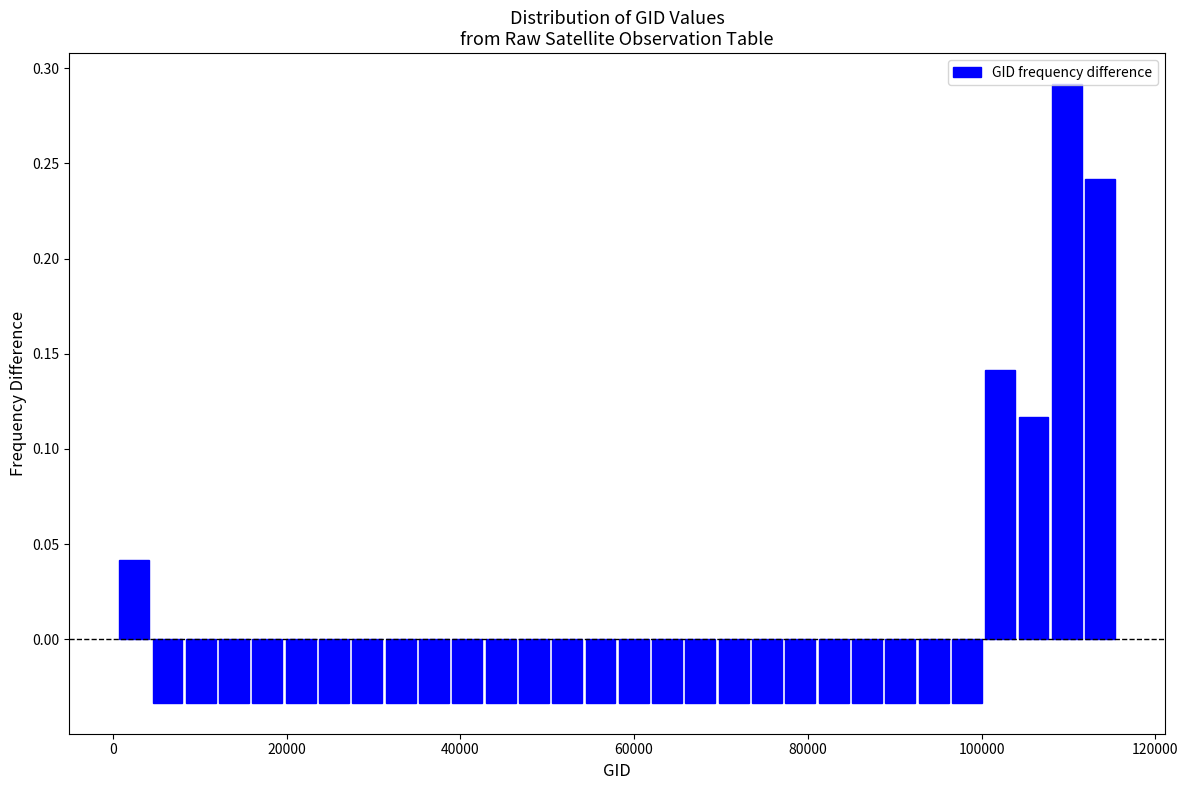

Read against the x-axis, roughly where is the centre of the tallest bar?

110000